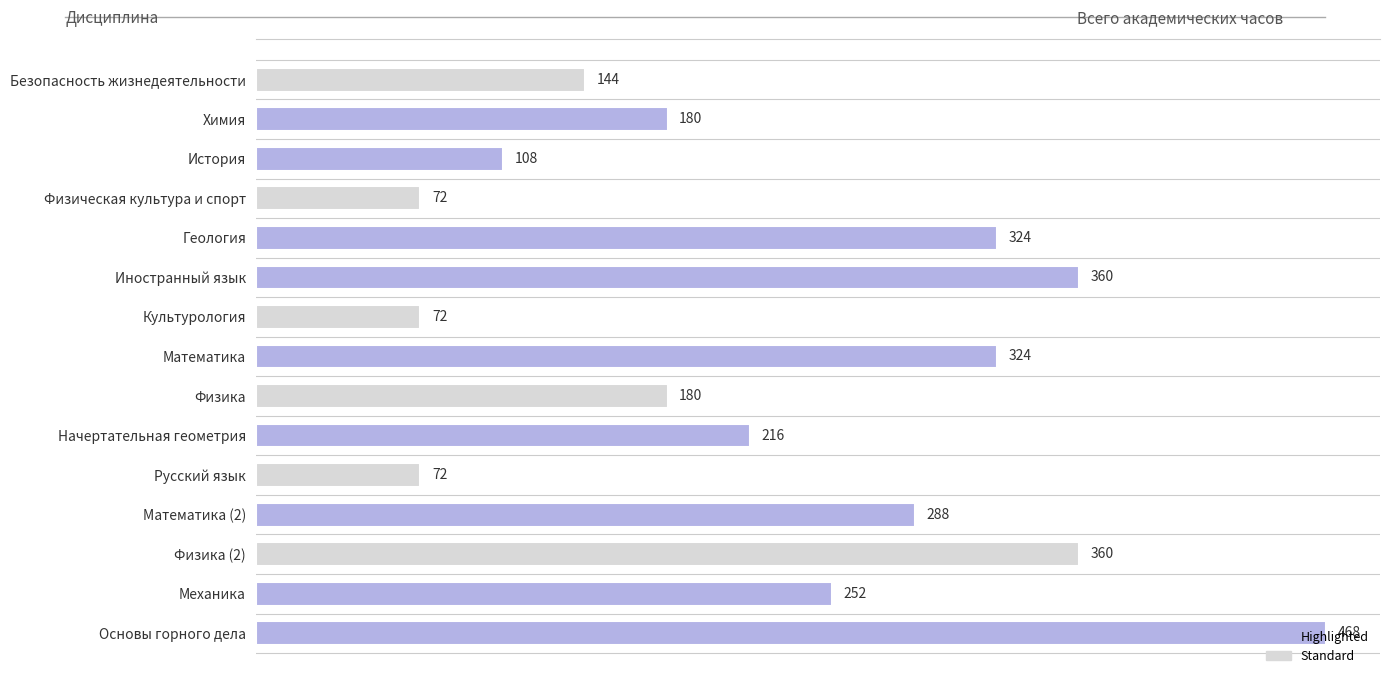

What is the sum of all values?

3420